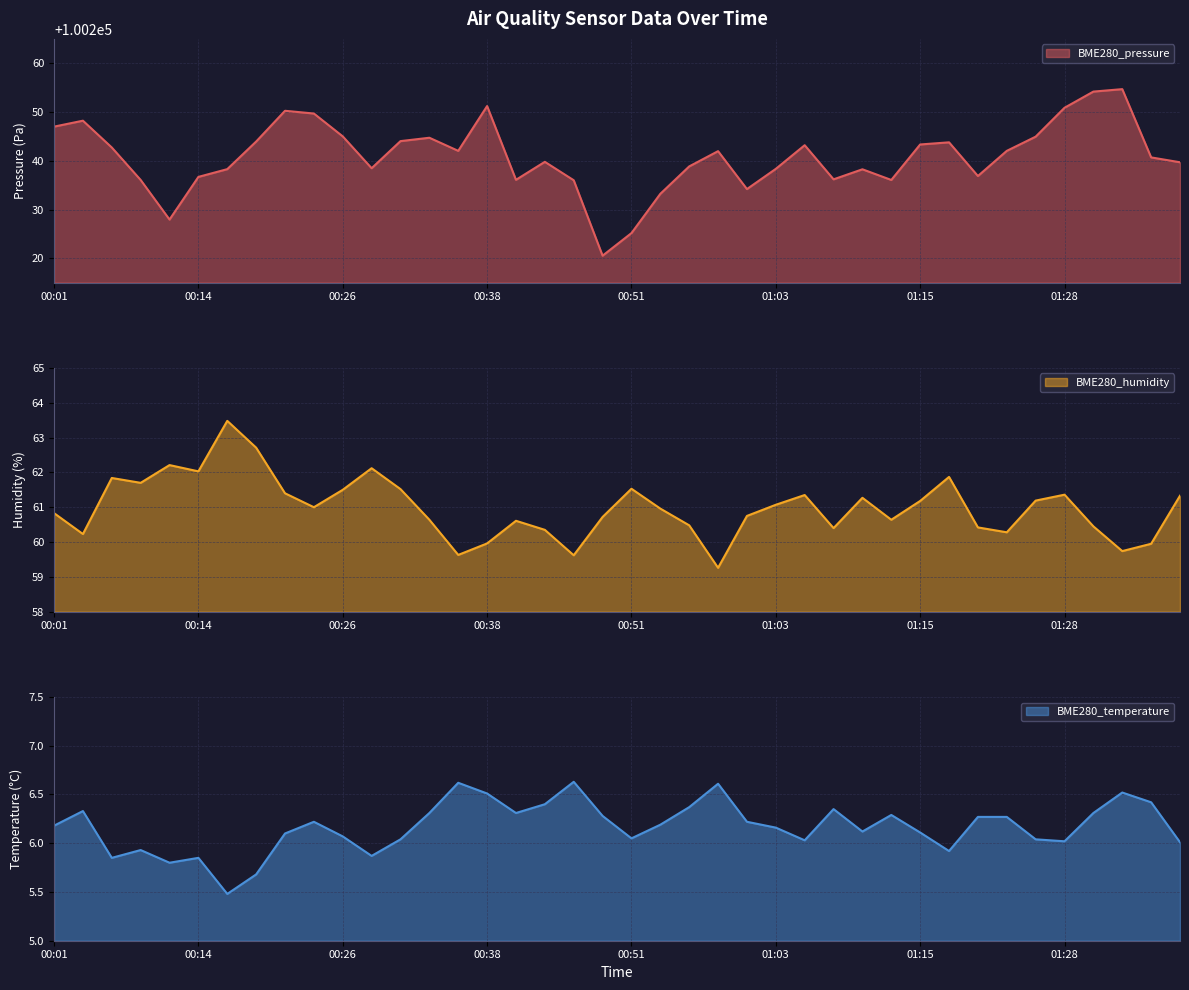

Which series has the largest total across all categories?

BME280_pressure